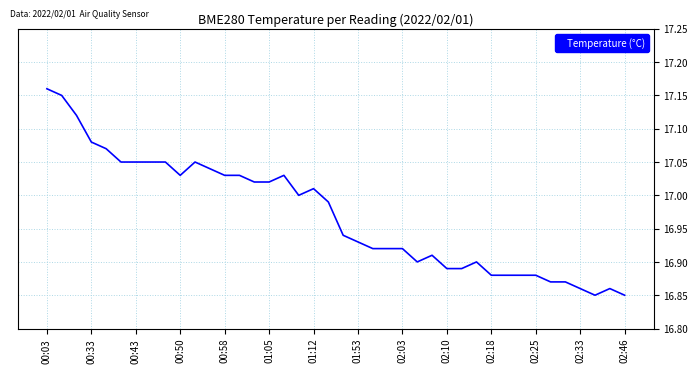

Reading left to right, what are all the values shown in this chart?

17.2	17.1	17.1	17.1	17.1	17.1	17.1	17.1	17.1	17.0	17.1	17.0	17.0	17.0	17.0	17.0	17.0	17.0	17.0	17.0	16.9	16.9	16.9	16.9	16.9	16.9	16.9	16.9	16.9	16.9	16.9	16.9	16.9	16.9	16.9	16.9	16.9	16.9	16.9	16.9